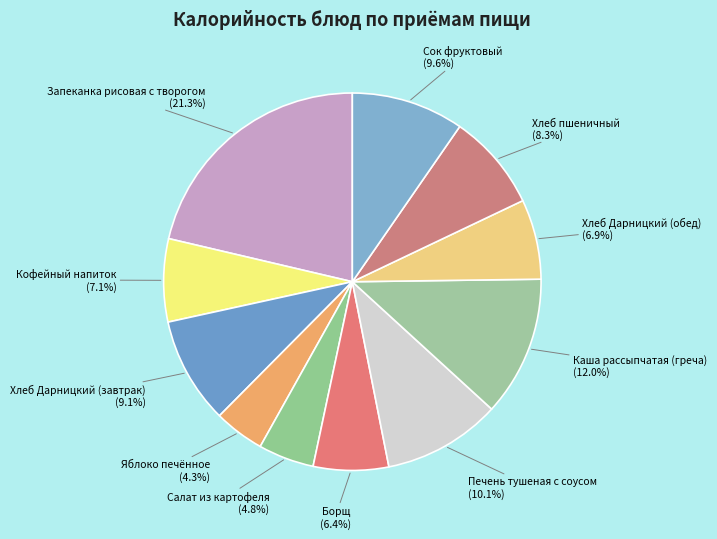

What is the ratio of the value at Яблоко печённое (4.3%) to the value at Хлеб Дарницкий (завтрак) (9.1%)?

0.5